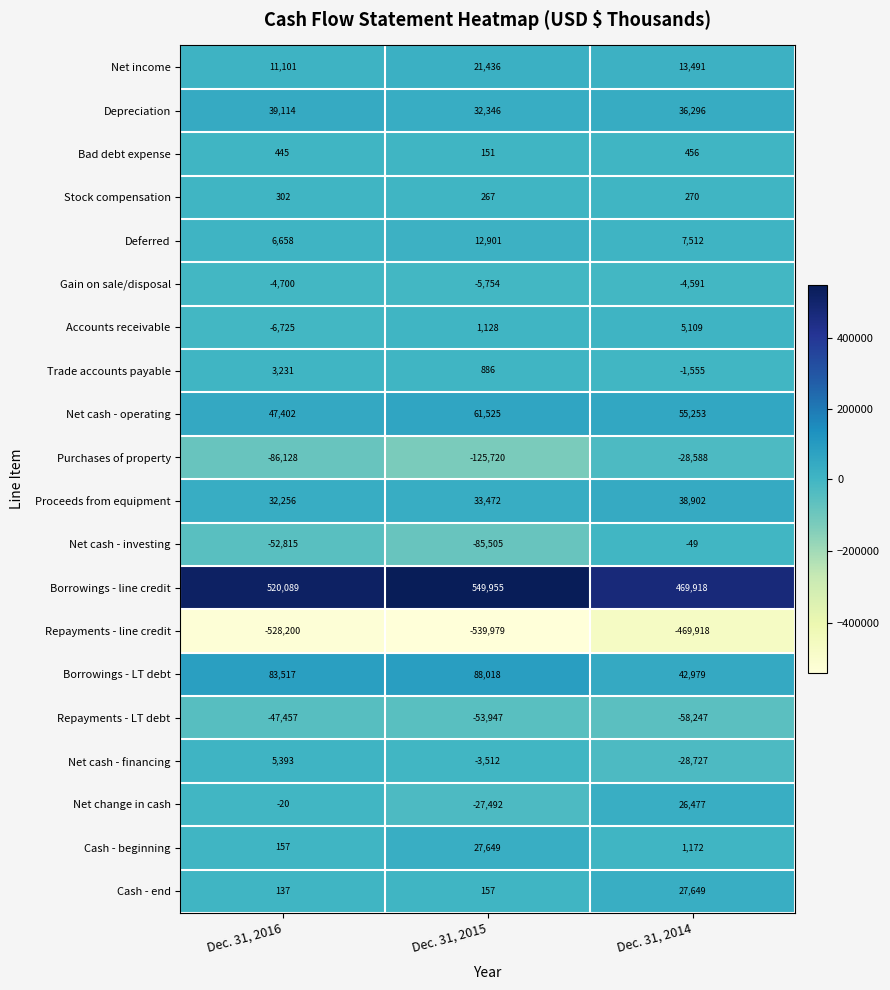

What is the sum of the Cash - end values at Dec. 31, 2014 and Dec. 31, 2016?

27786